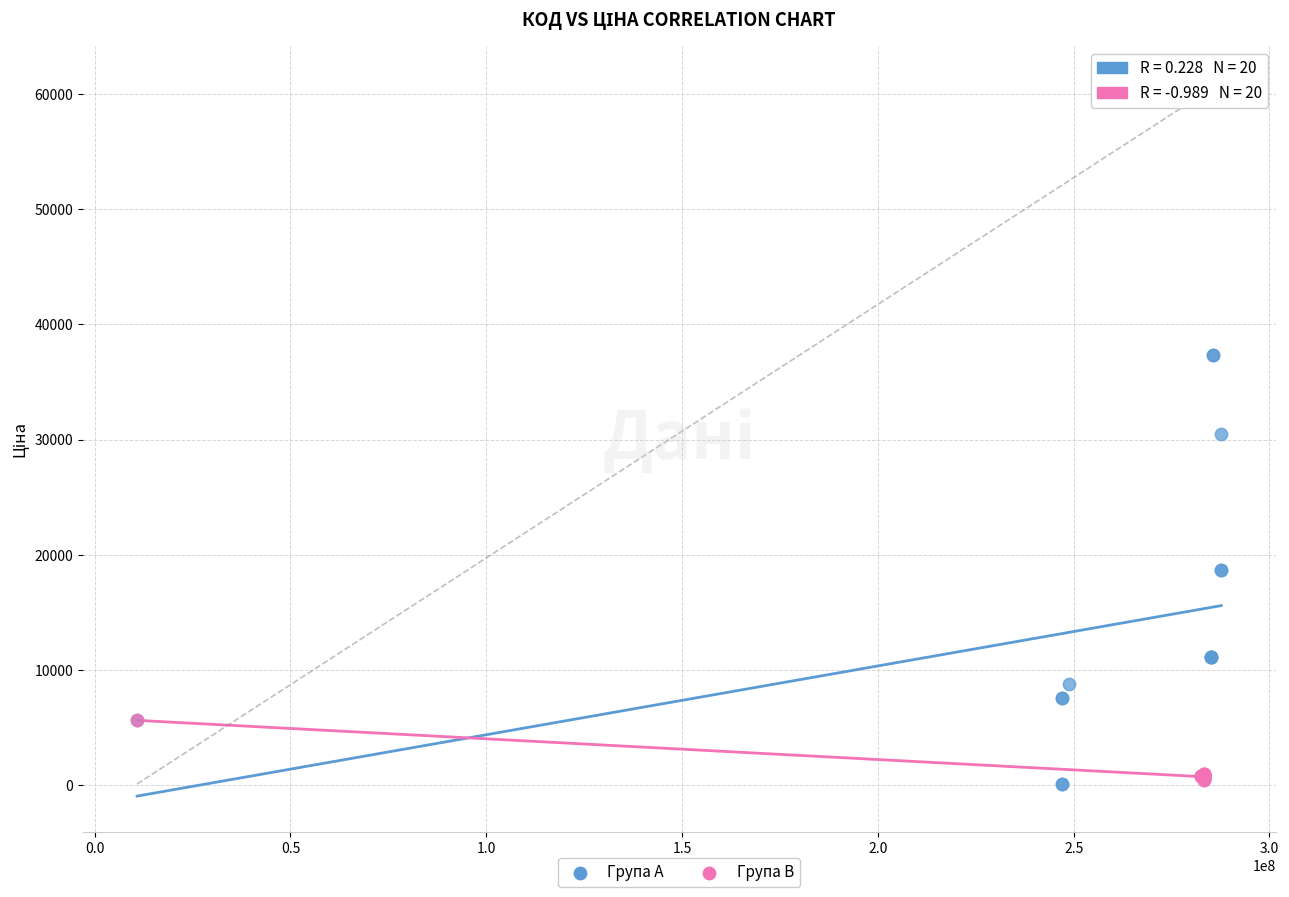

Which series has the widest spread of Y values?

Група A